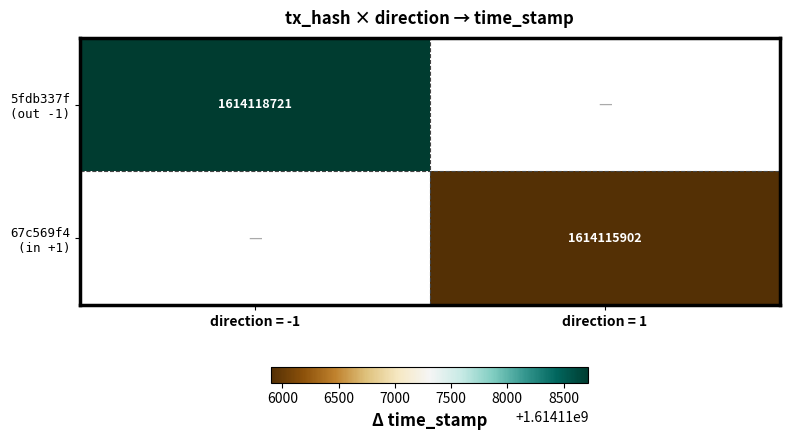

The value of 67c569f4 (in +1) at direction = 1 is 536146812. True or false?

False